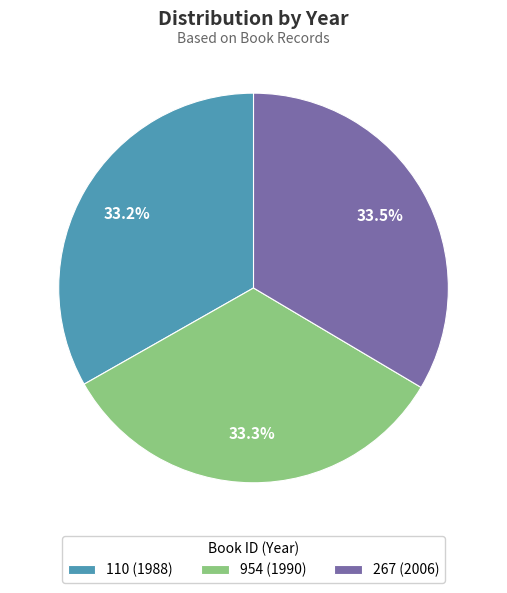

Does any single category account for the majority?

No